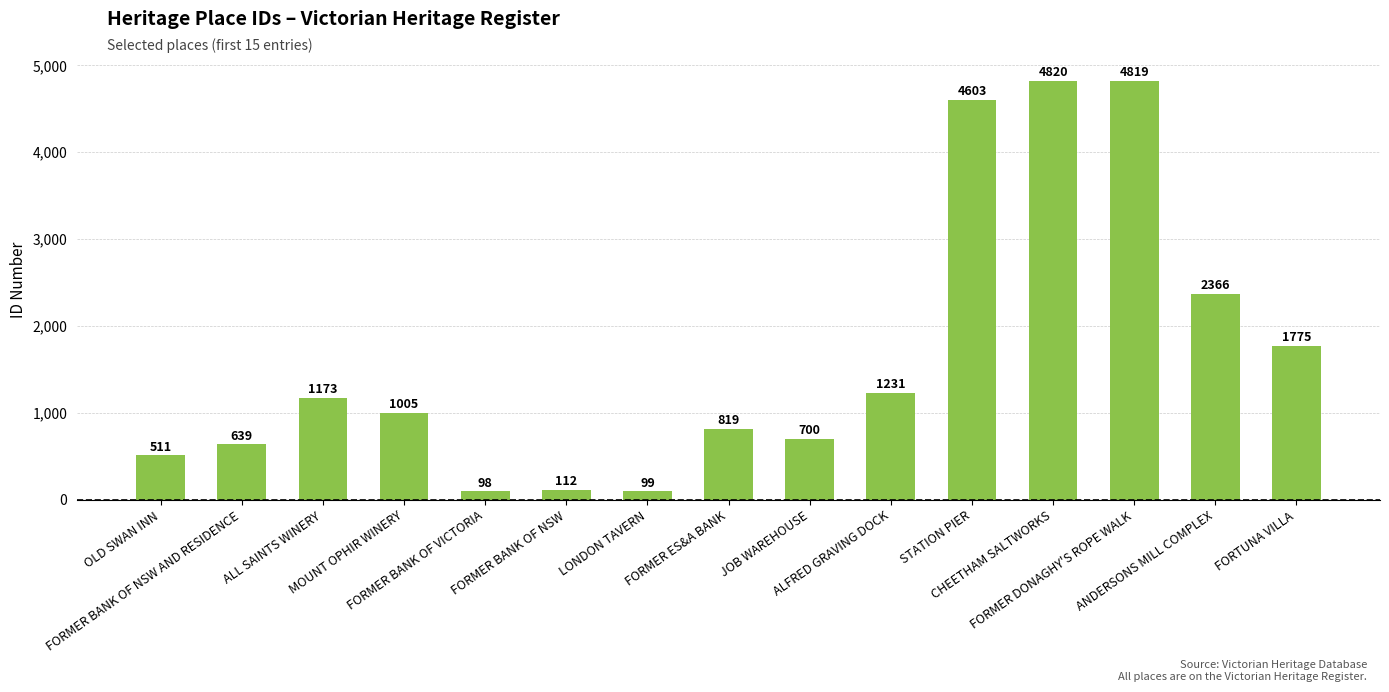

Rank the categories by value from highest to lowest.

CHEETHAM SALTWORKS, FORMER DONAGHY'S ROPE WALK, STATION PIER, ANDERSONS MILL COMPLEX, FORTUNA VILLA, ALFRED GRAVING DOCK, ALL SAINTS WINERY, MOUNT OPHIR WINERY, FORMER ES&A BANK, JOB WAREHOUSE, FORMER BANK OF NSW AND RESIDENCE, OLD SWAN INN, FORMER BANK OF NSW, LONDON TAVERN, FORMER BANK OF VICTORIA